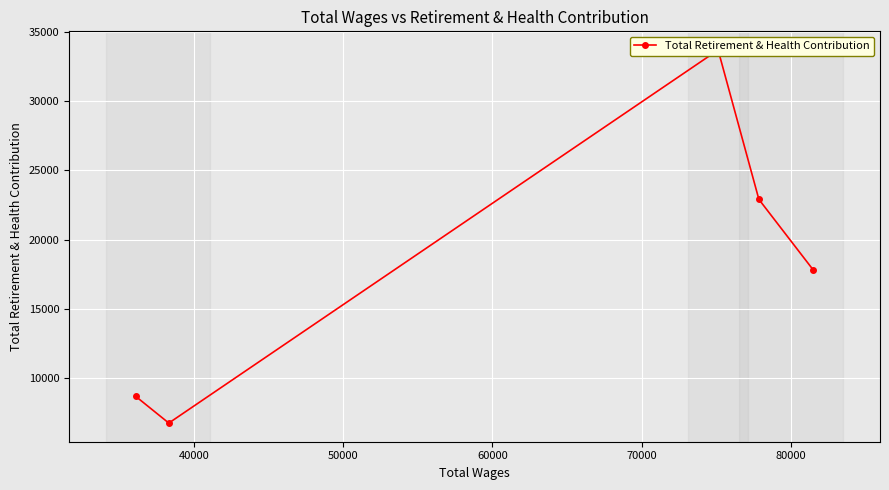

True or false: the data shows 2275 at 70000.

False